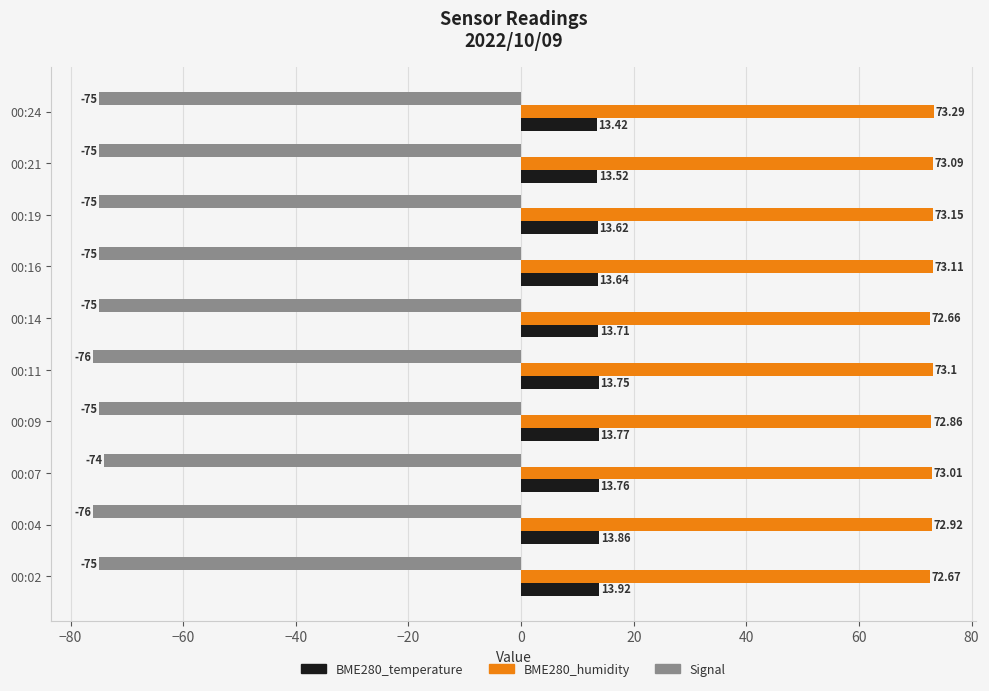

What is the average value of the Signal series?

-75.1